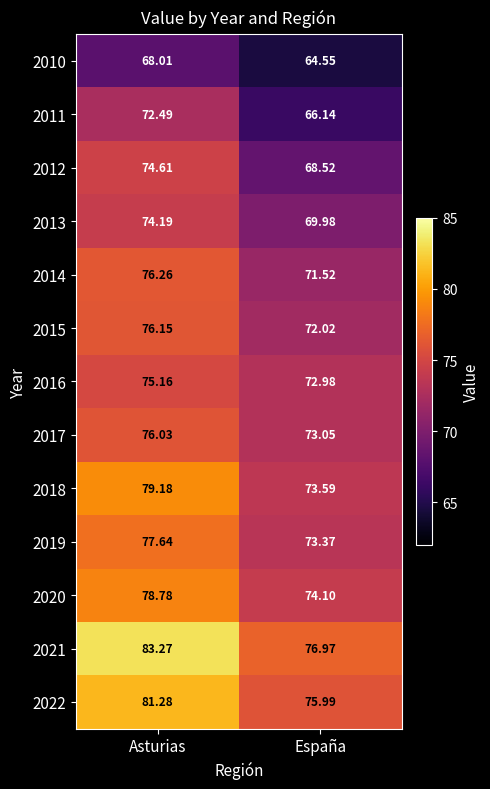

Is the value of 2018 at España greater than the value of 2016 at España?

Yes